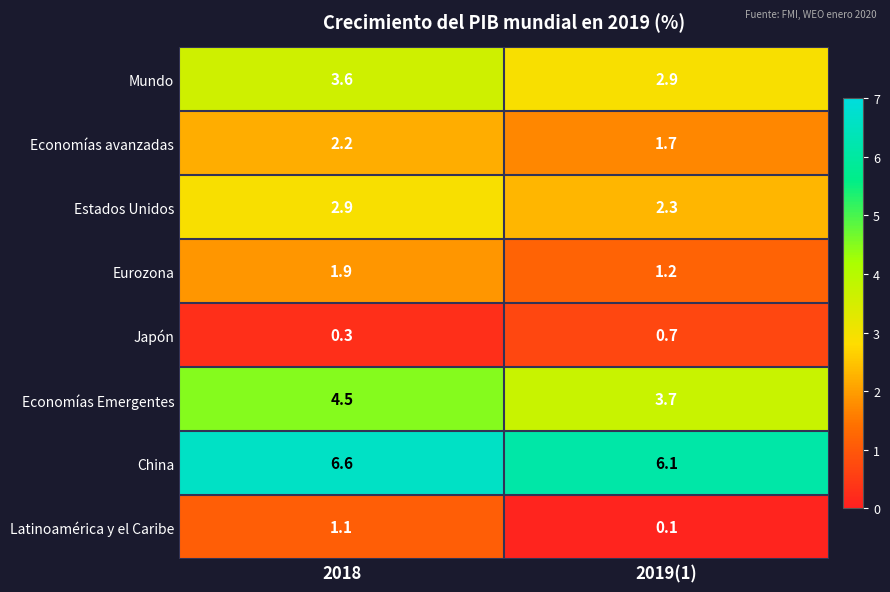

Rank the categories by China value from lowest to highest.

2019(1), 2018